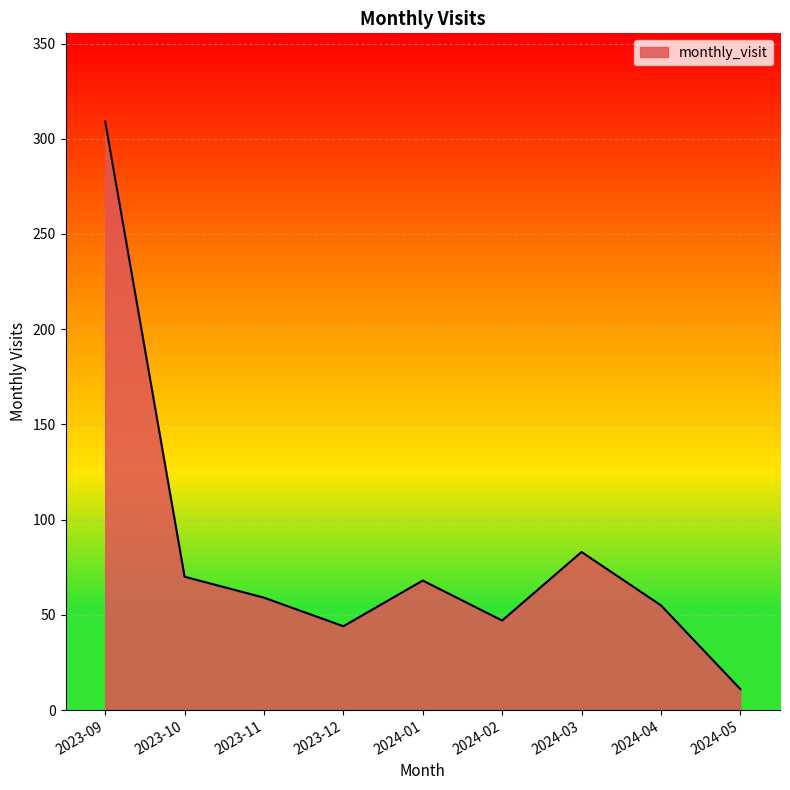

What is the change in value from 2024-01 to 2024-05?

-57